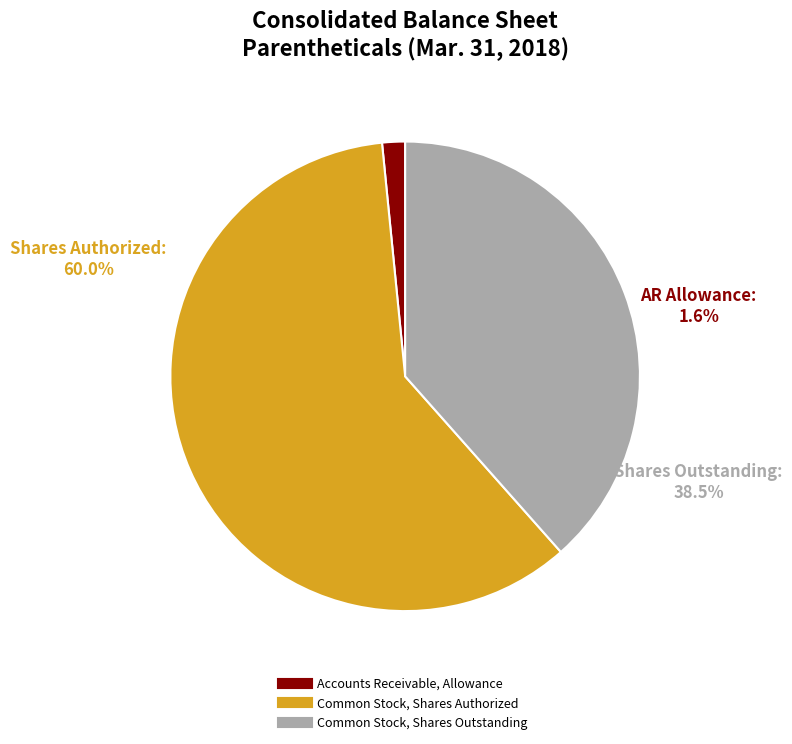

Count the number of slices in the pie.

3